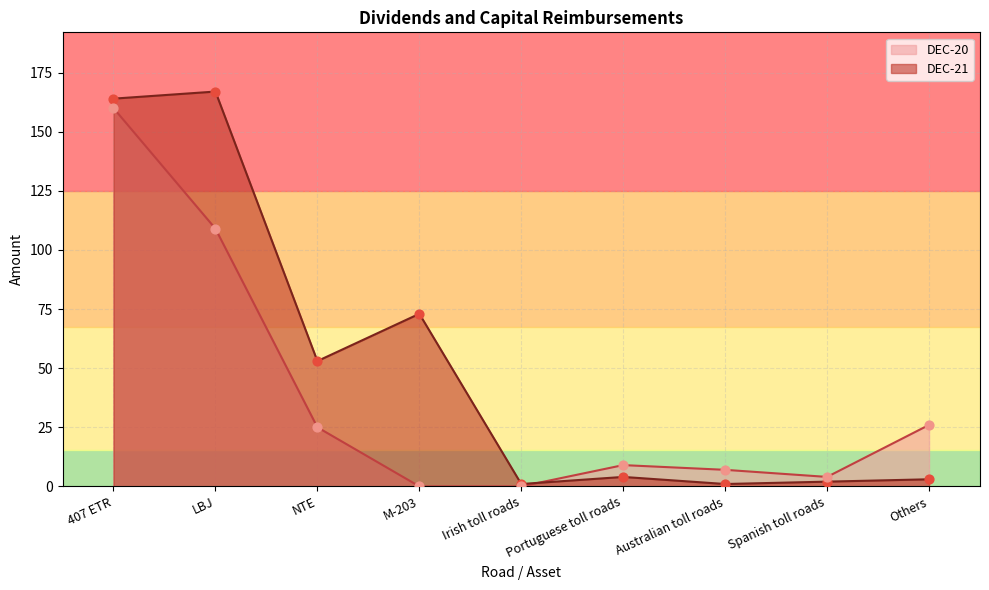

What are all the series names shown in the legend?

DEC-20, DEC-21